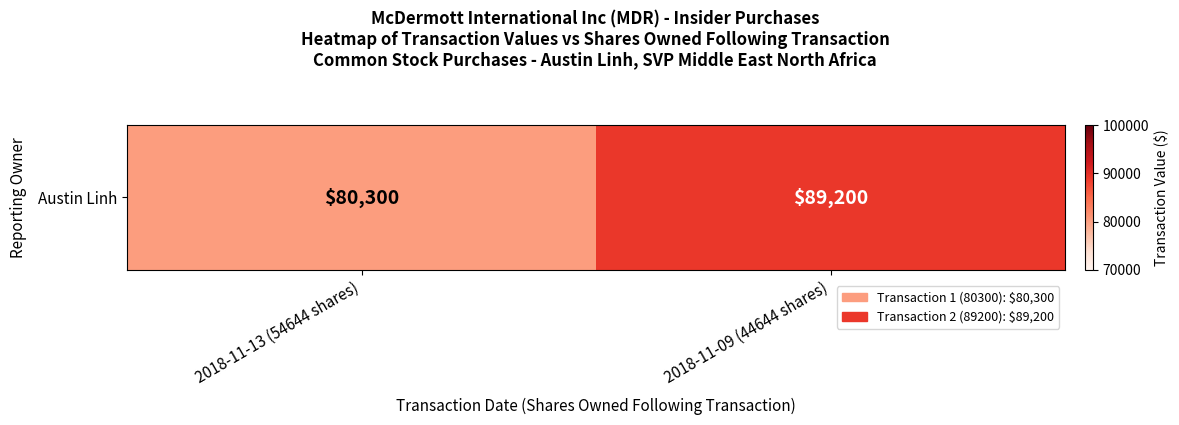

What is the change in value from 2018-11-13 (54644 shares) to 2018-11-09 (44644 shares)?

+8900